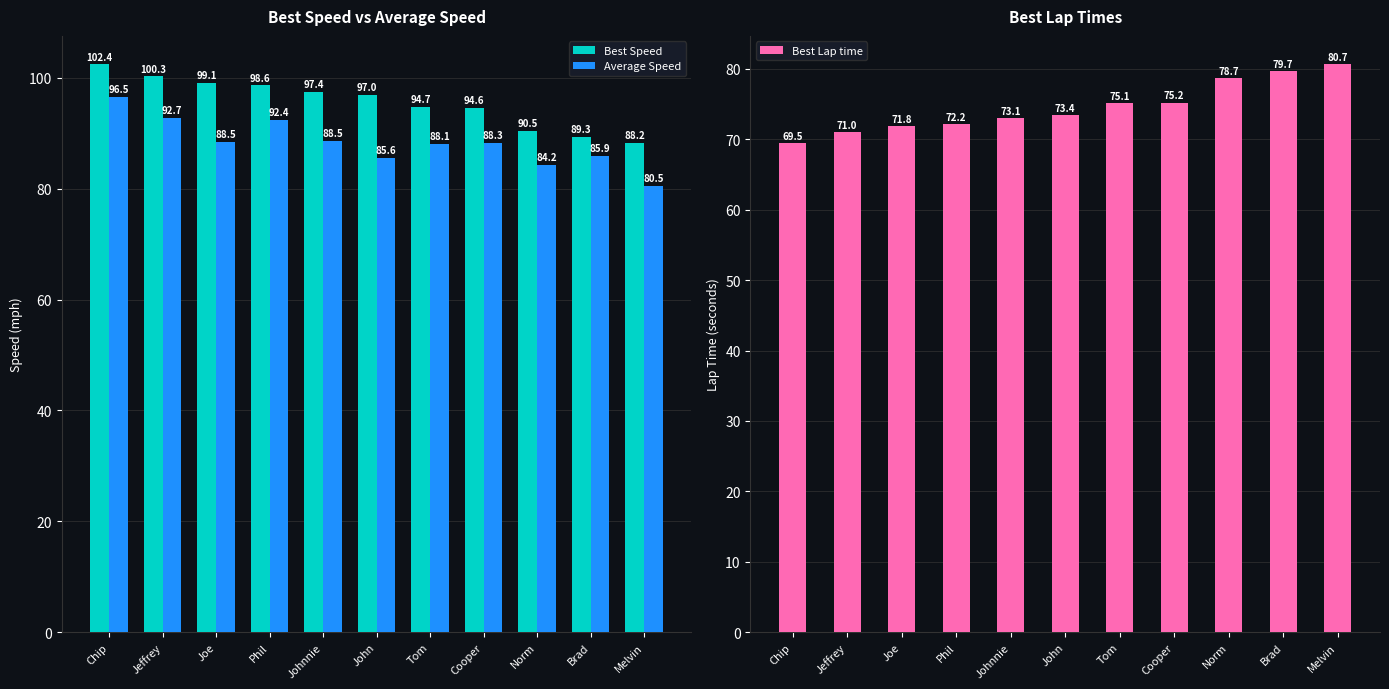

Is the value of Best Speed at Tom greater than the value of Best Lap time at Melvin?

Yes